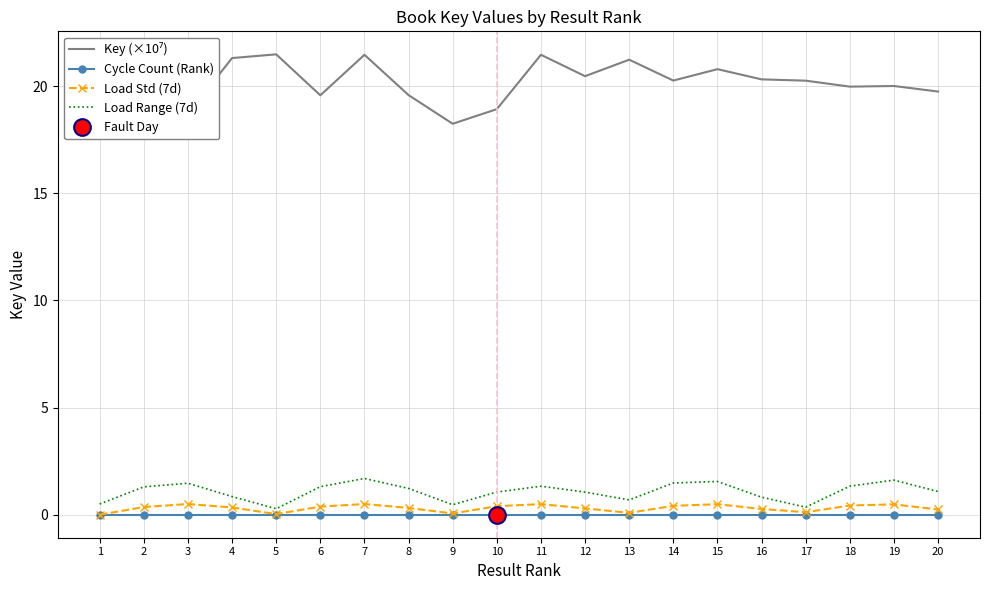

True or false: Cycle Count (Rank) and Key (×10⁷) cross at least once.

False